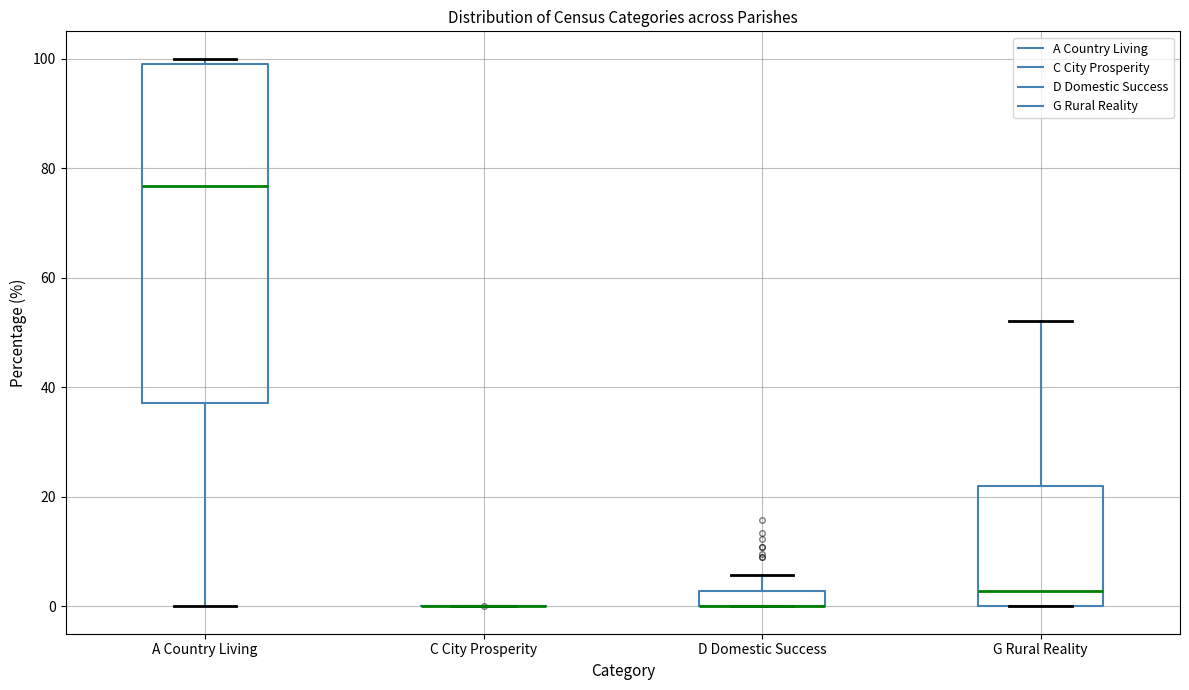

Which box is the tallest, from its lower edge to its upper edge?

A Country Living